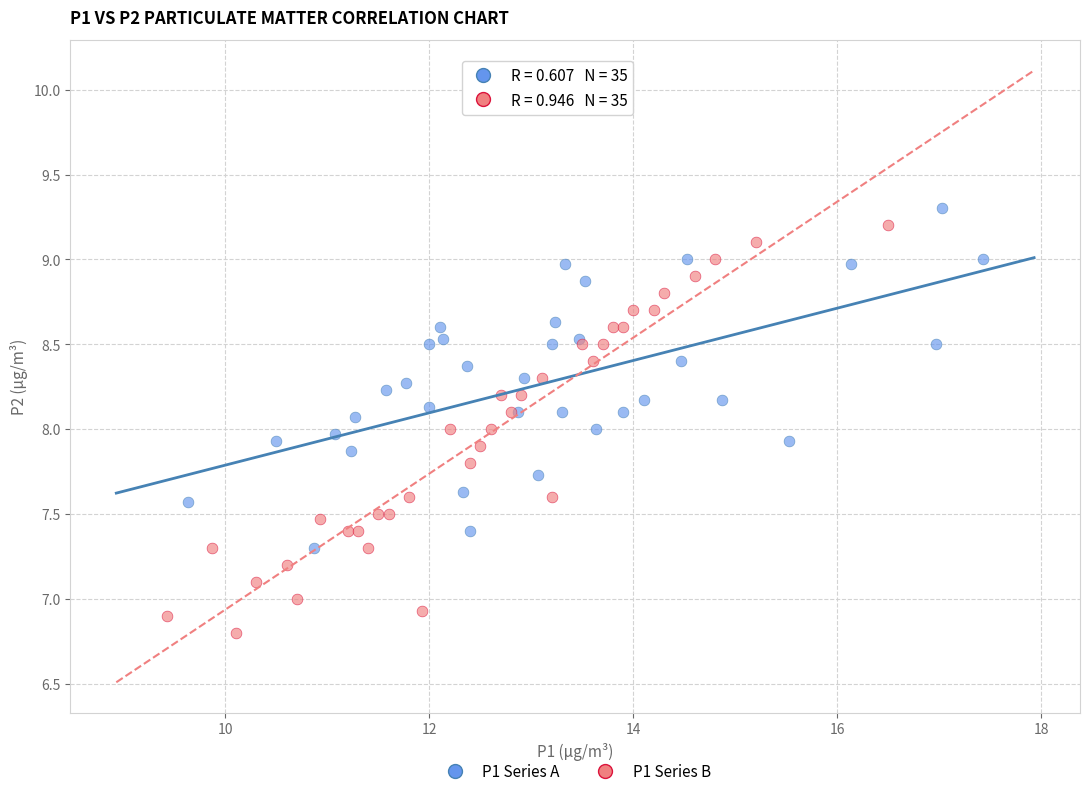

Which series reaches the maximum Y coordinate?

P1 Series A